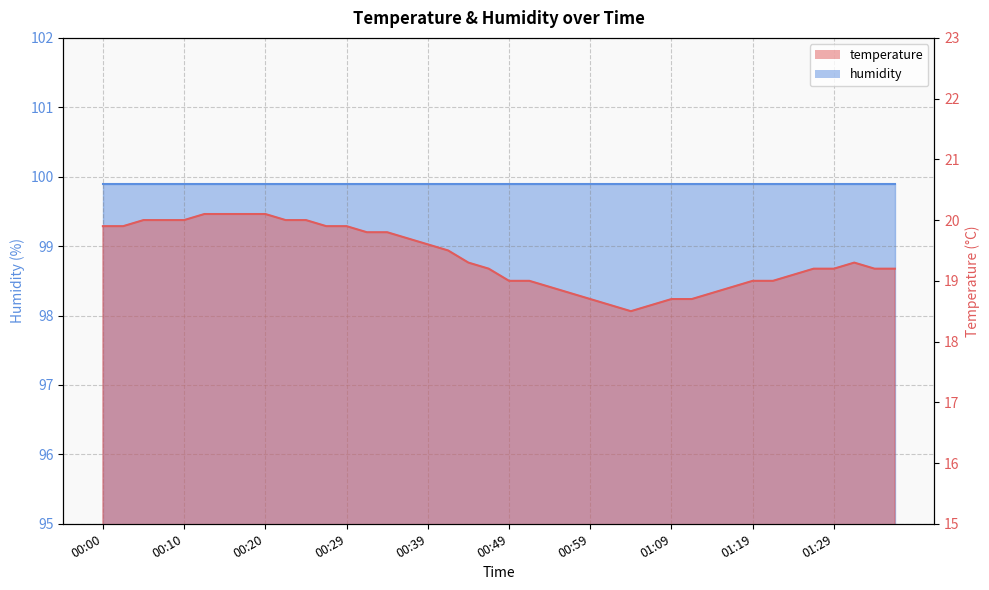

Reading left to right, what are all the values shown in this chart?

00:00=19.9	00:02=19.9	00:05=20.0	00:07=20.0	00:10=20.0	00:12=20.1	00:15=20.1	00:17=20.1	00:20=20.1	00:22=20.0	00:25=20.0	00:27=19.9	00:29=19.9	00:32=19.8	00:34=19.8	00:37=19.7	00:39=19.6	00:42=19.5	00:44=19.3	00:47=19.2	00:49=19.0	00:52=19.0	00:54=18.9	00:57=18.8	00:59=18.7	01:02=18.6	01:04=18.5	01:06=18.6	01:09=18.7	01:11=18.7	01:14=18.8	01:16=18.9	01:19=19.0	01:21=19.0	01:24=19.1	01:26=19.2	01:29=19.2	01:31=19.3	01:33=19.2	01:36=19.2